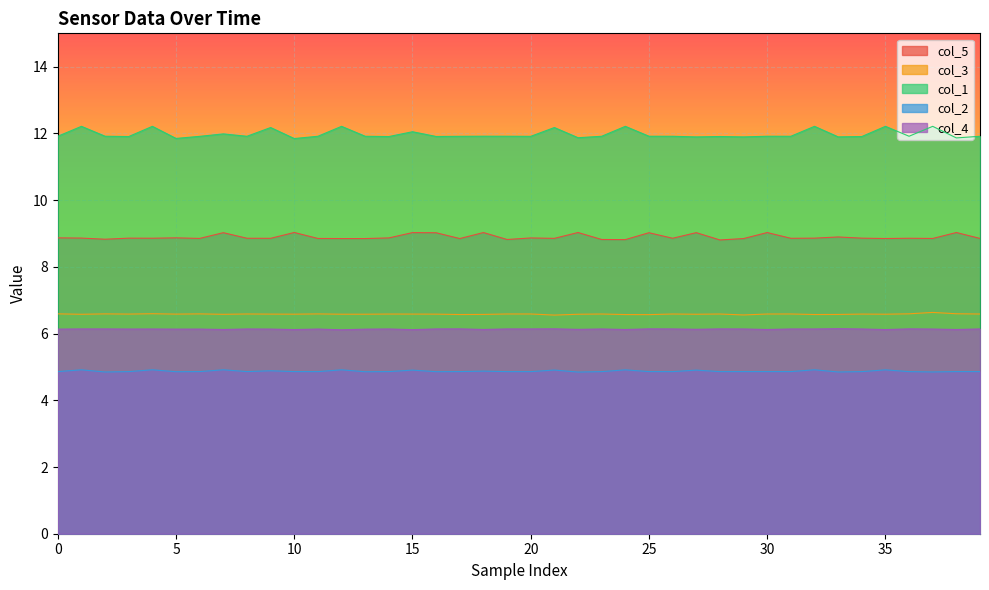

Rank the series by their maximum value, from lowest to highest.

col_2, col_4, col_3, col_5, col_1